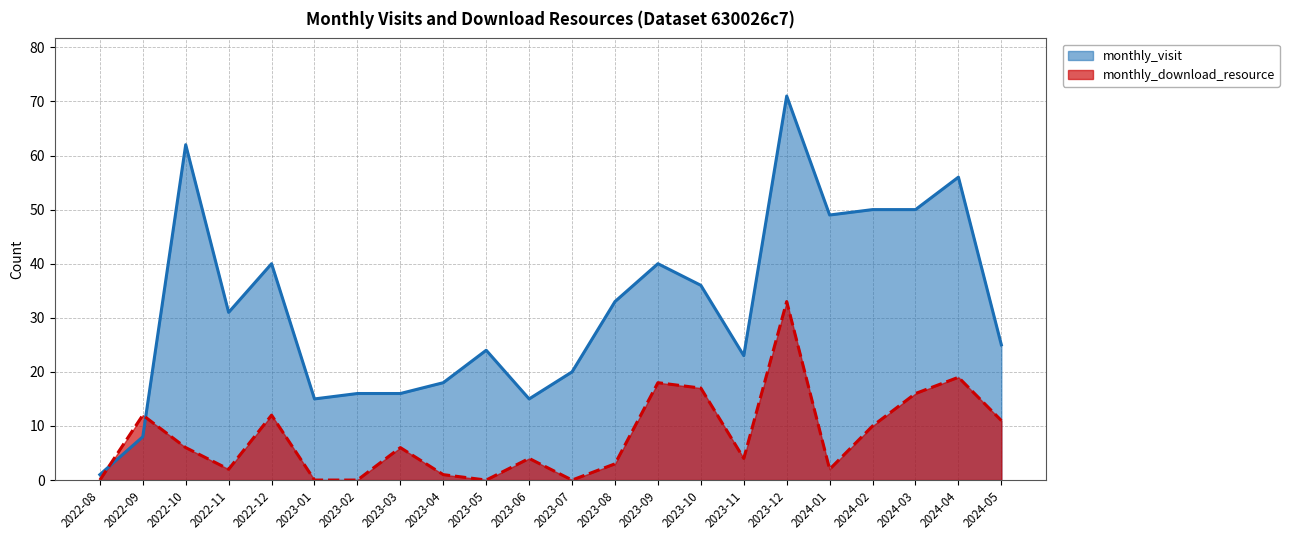

How many lines are shown in the chart?

2